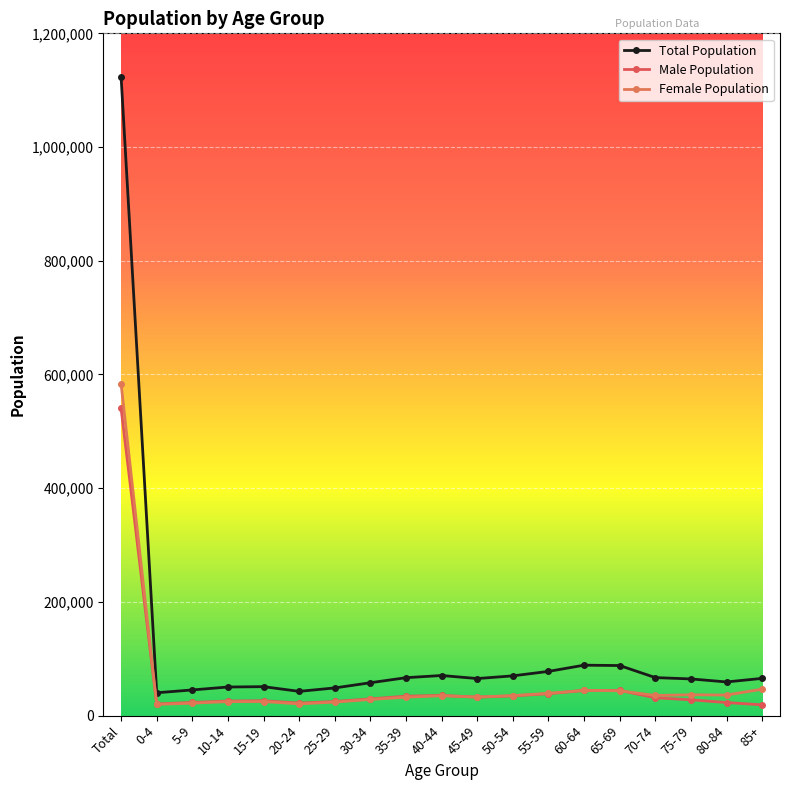

How many lines are shown in the chart?

3